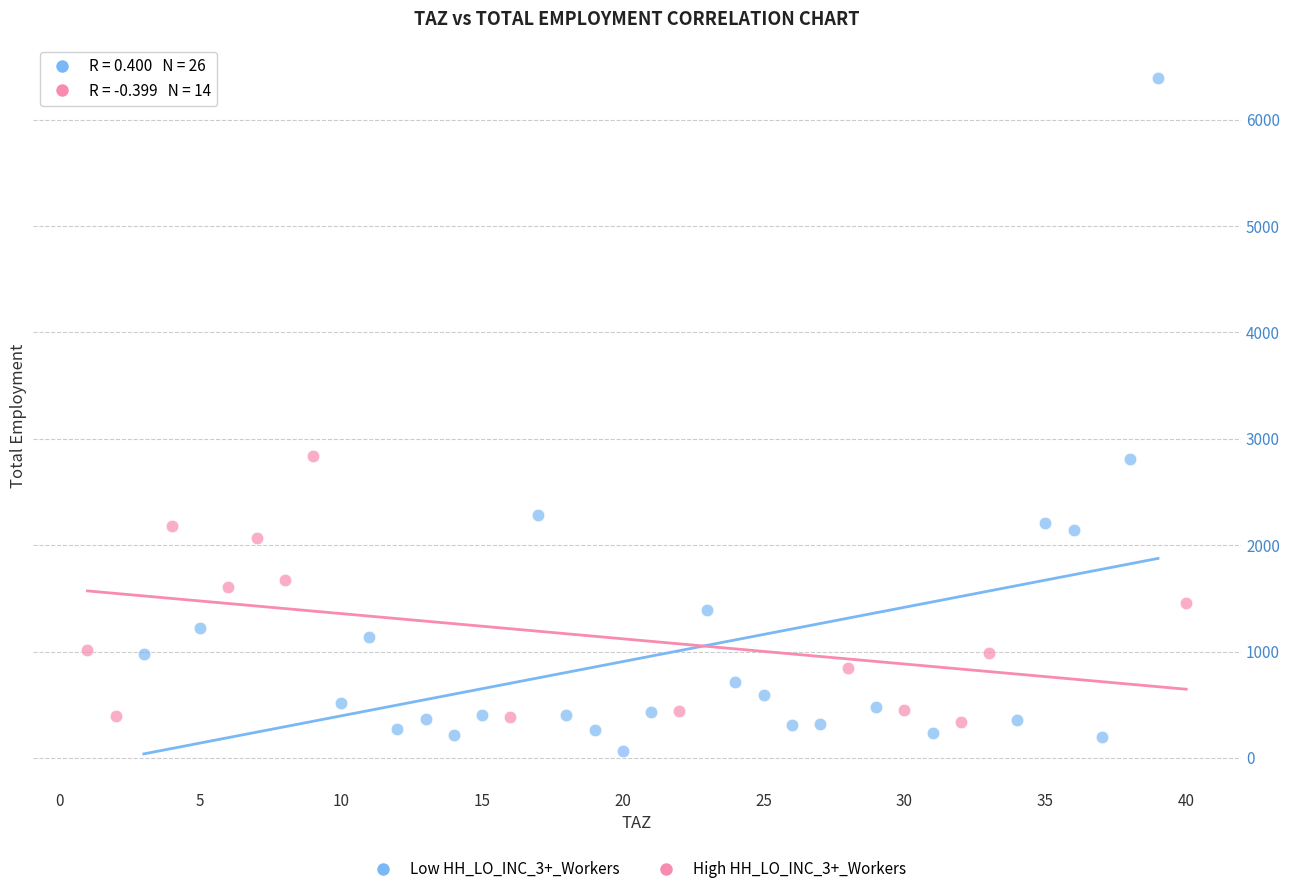

Which series reaches the maximum Y coordinate?

Low HH_LO_INC_3+_Workers